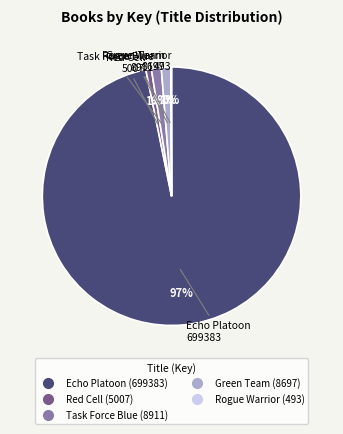

Is the sum of Green Team and Task Force Blue greater than half?

No